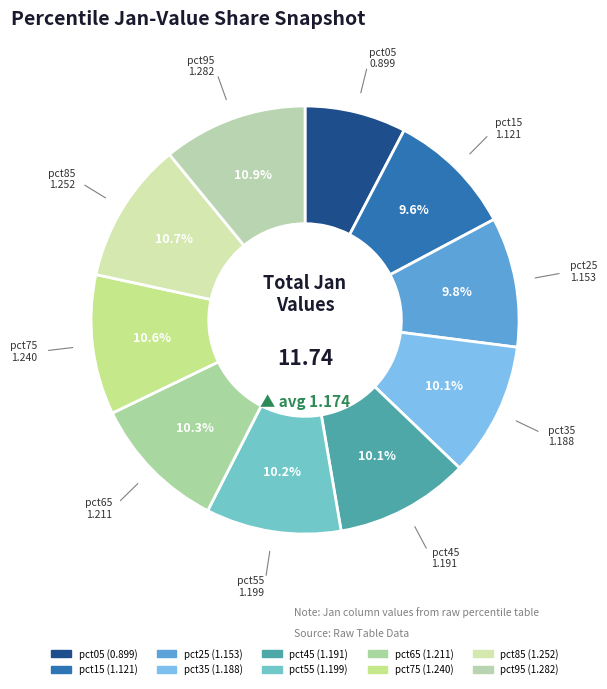

How many slices are in this pie chart?

10